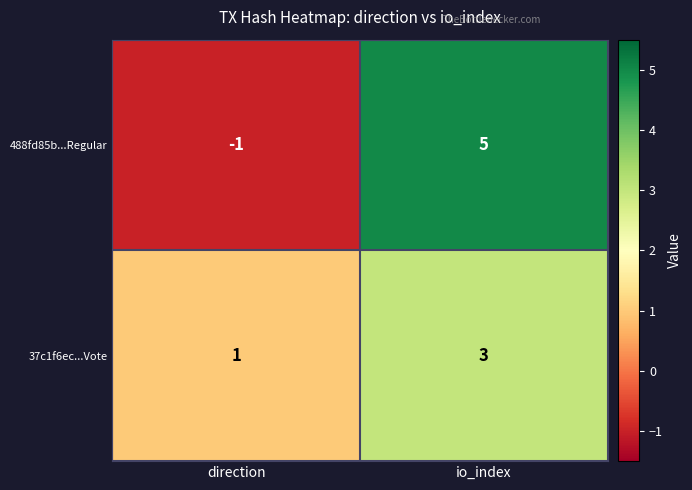

What is the maximum value shown in the chart?

5